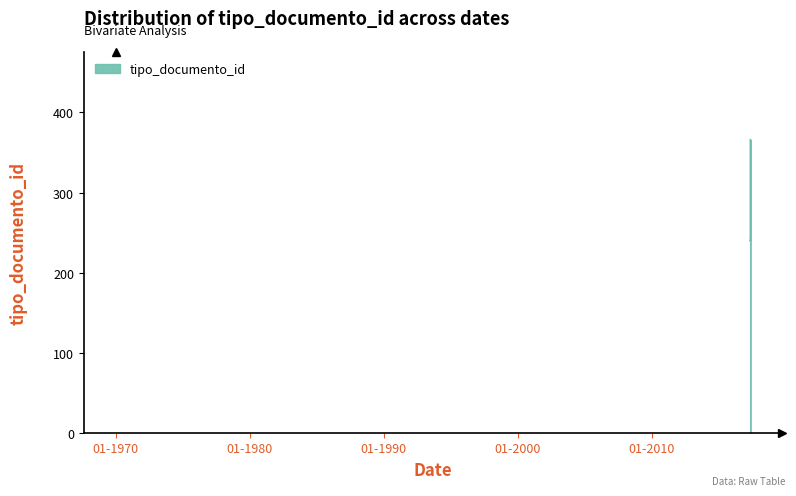

What is the smallest value displayed?

240